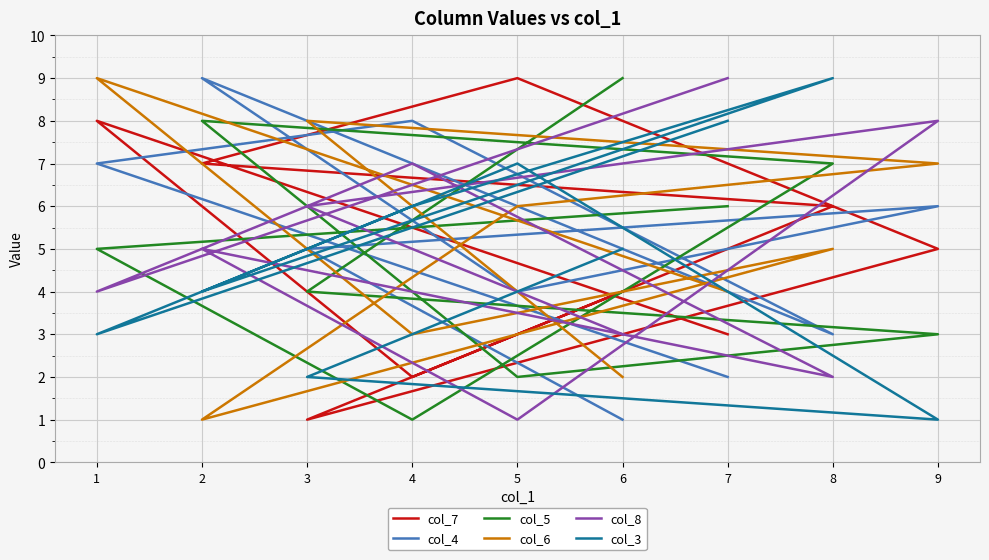

True or false: col_6 has more than 0 points higher than both neighbors.

True